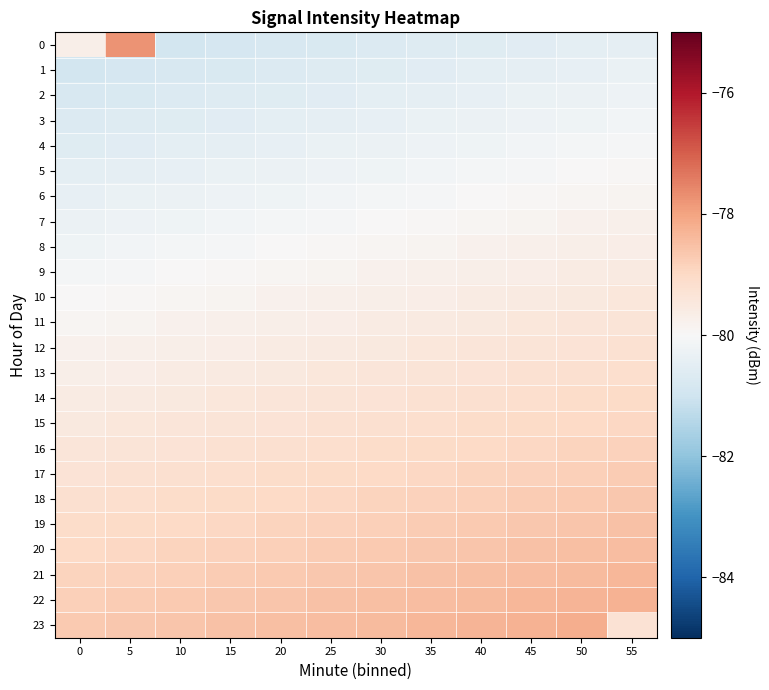

Which label corresponds to the largest value in the chart?

5